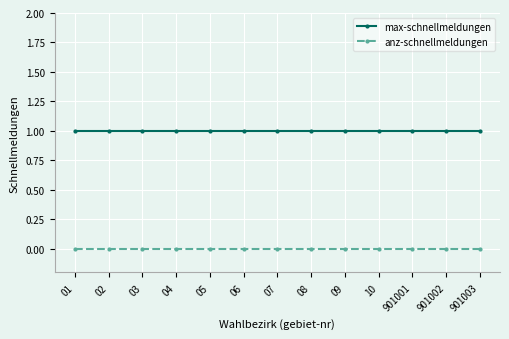

Count the number of data series in this chart.

2